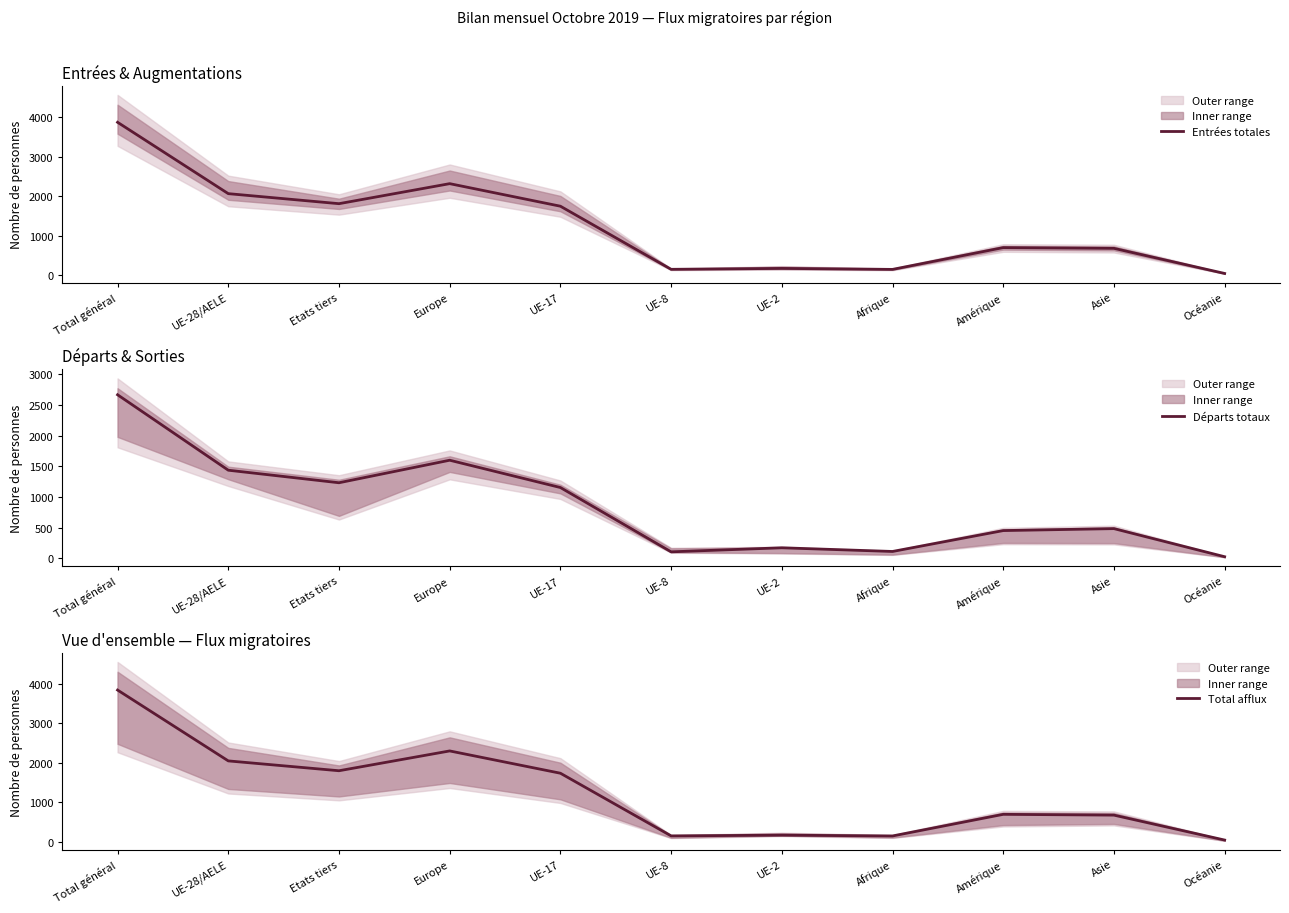

What is the sum of all Départs totaux values?

9434